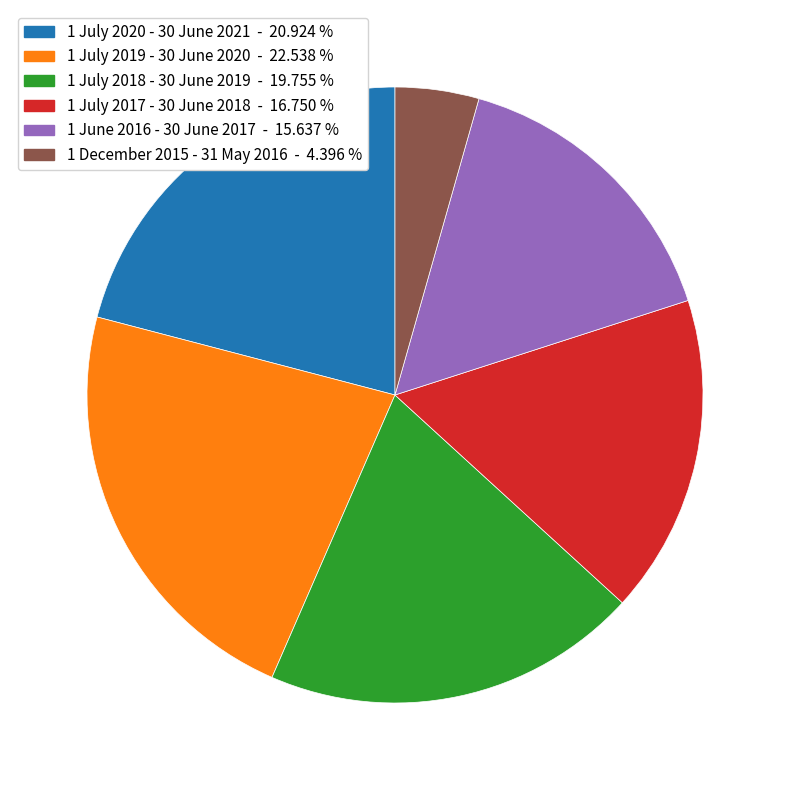

Between 1 July 2019 - 30 June 2020 and 1 July 2018 - 30 June 2019, which is larger?

1 July 2019 - 30 June 2020